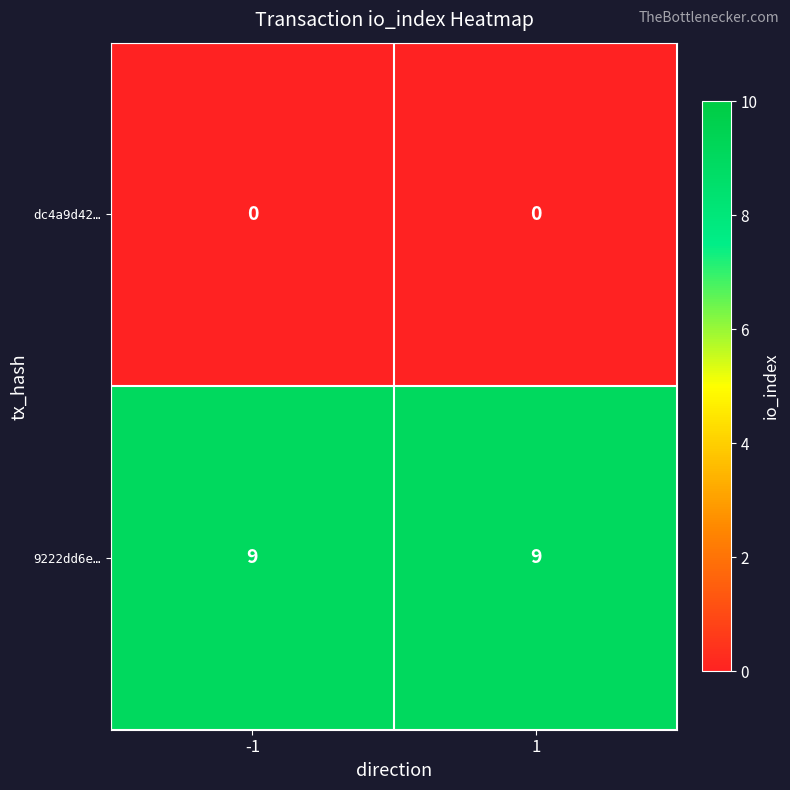

What is the spread (max minus min) of values at 1?

9